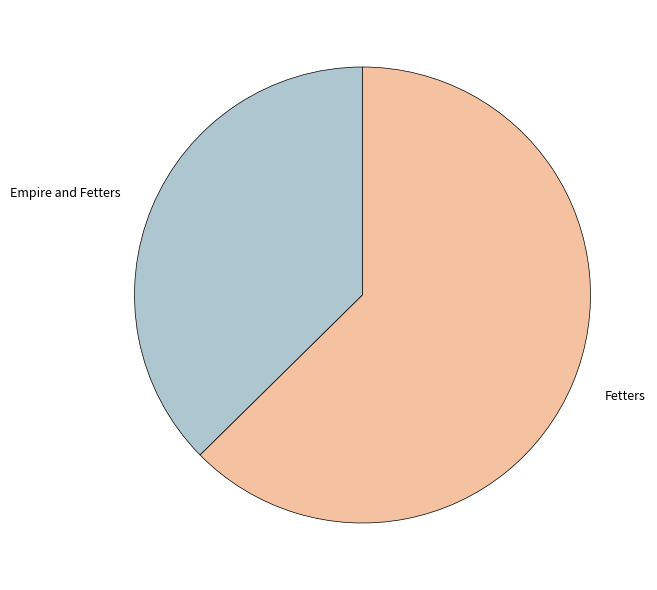

Rank the categories by value from highest to lowest.

Fetters, Empire and Fetters